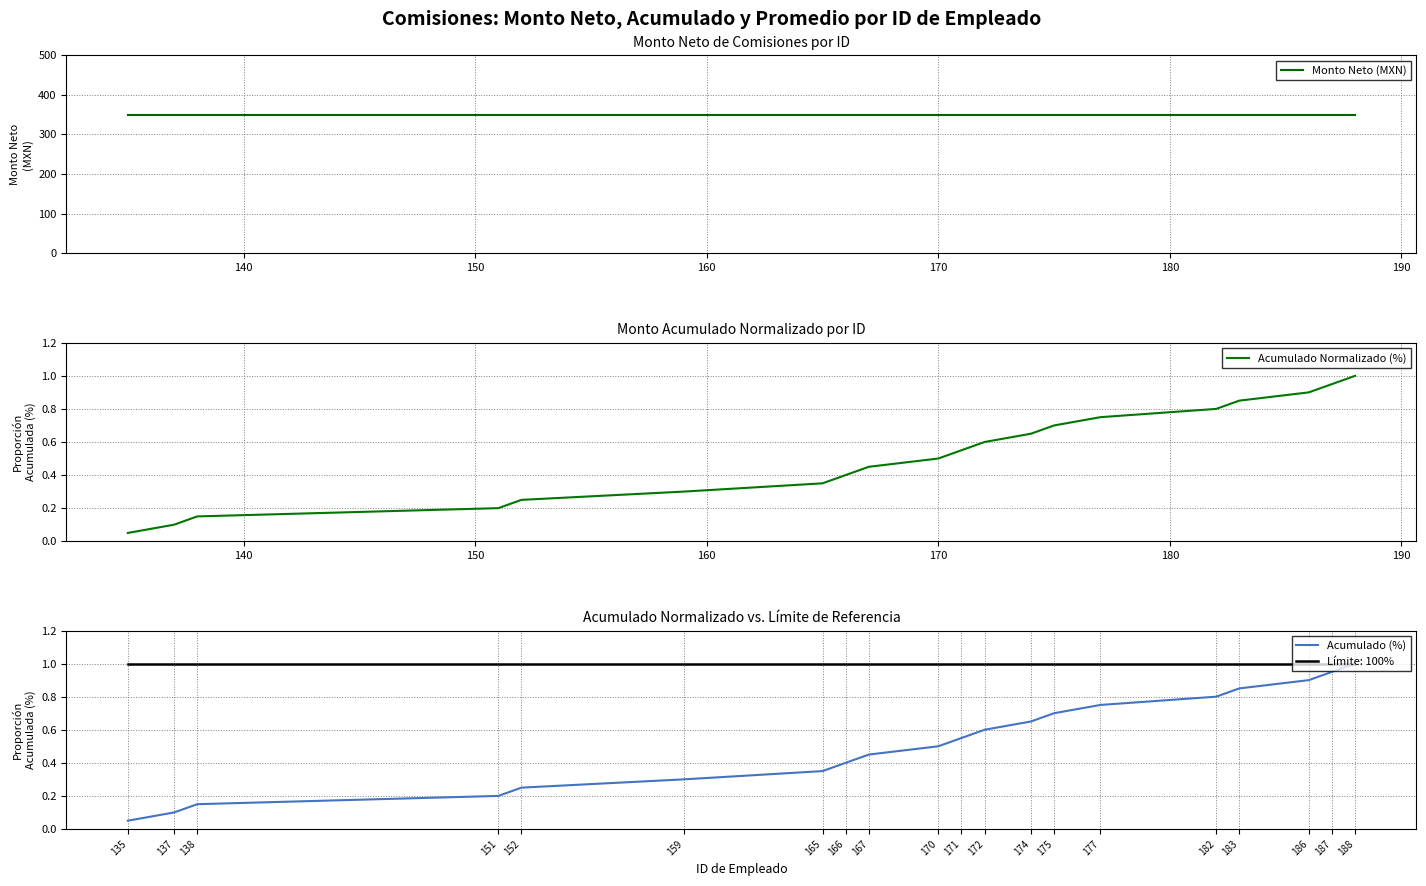

What is the difference between the maximum and minimum values in the Acumulado (%) series?

0.9